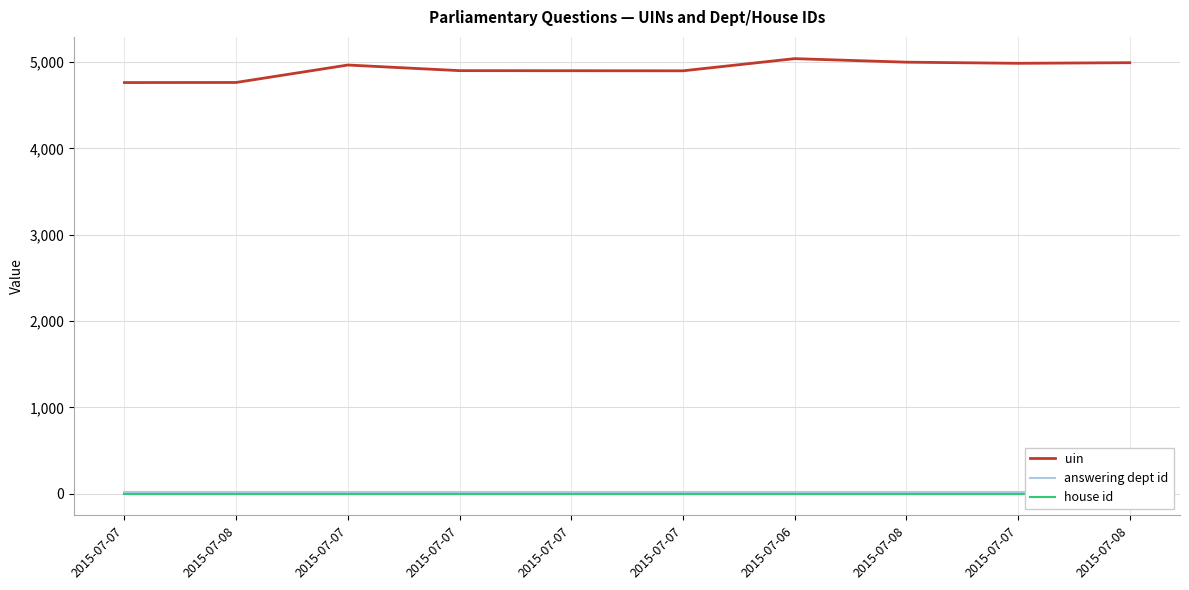

Reading left to right, transcribe all the data shown in this chart.

uin: 4762	4763	4965	4900	4899	4898	5039	4998	4985	4992
answering dept id: 16	16	16	16	16	16	16	16	16	16
house id: 1	1	1	1	1	1	1	1	1	1